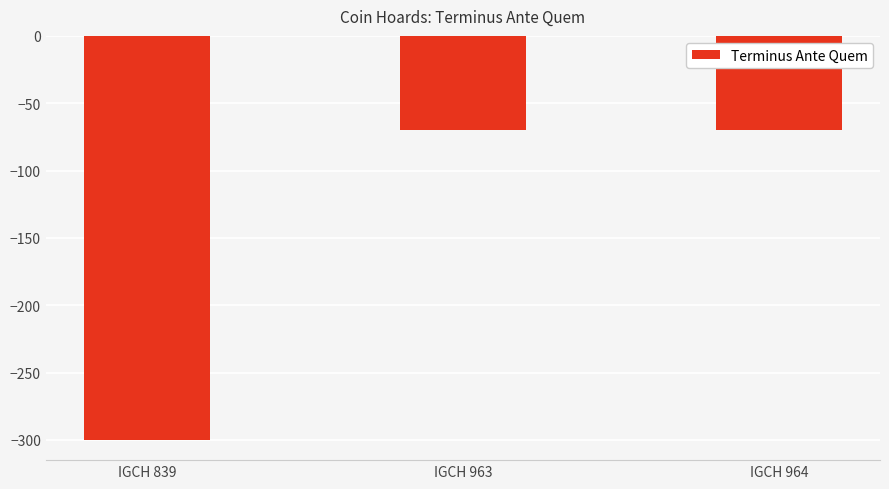

How many categories are shown in the chart?

3